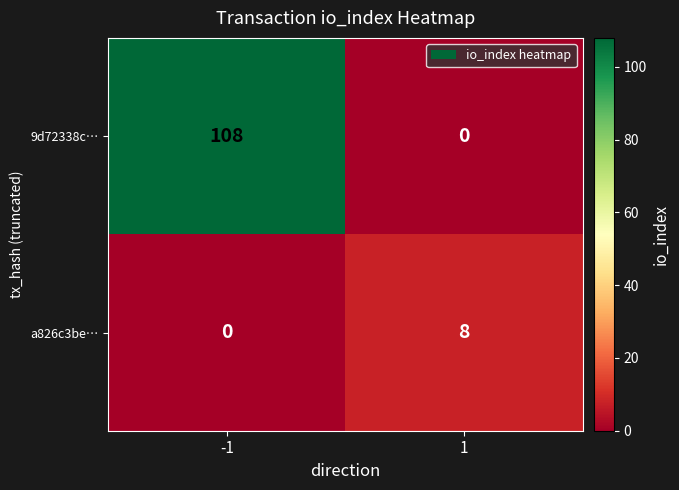

The 9d72338c… series shows 0 at 1. True or false?

True